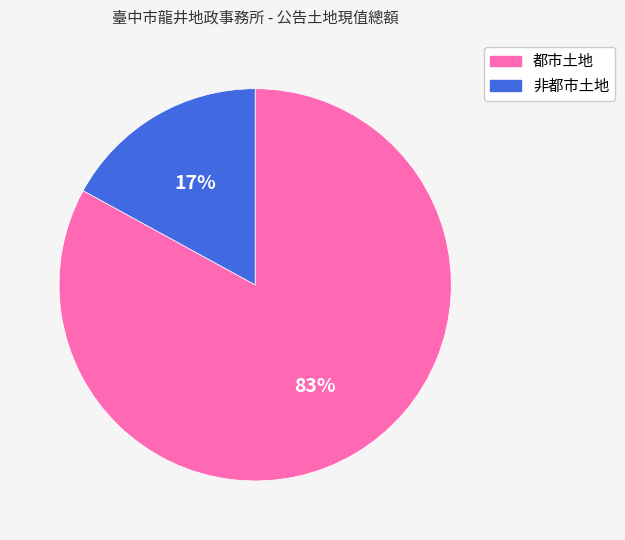

To the nearest percent, what portion does 非都市土地 represent?

17%